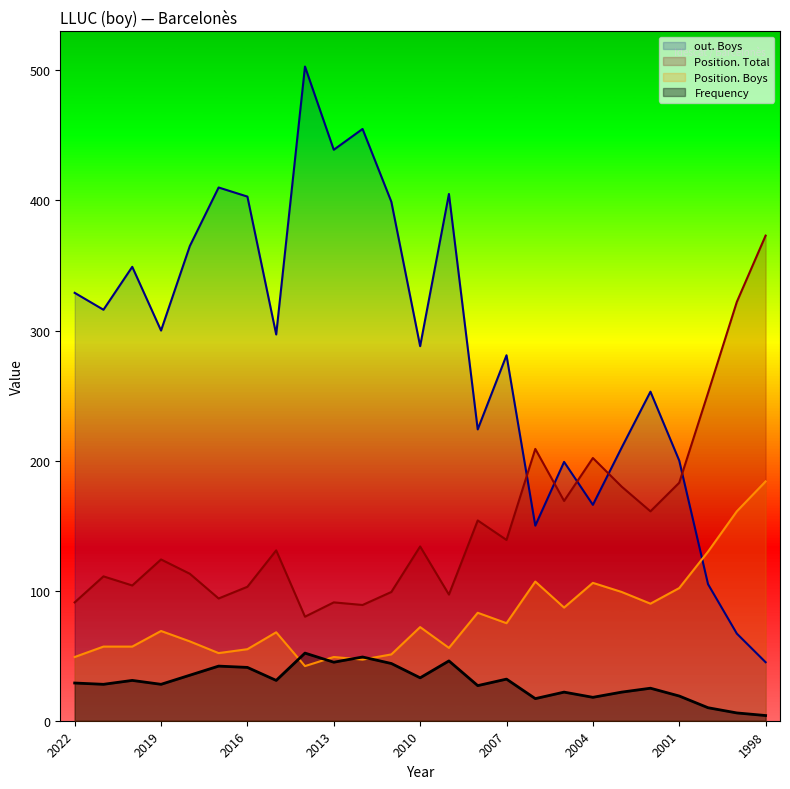

At which category does Frequency reach its first local peak?

2020